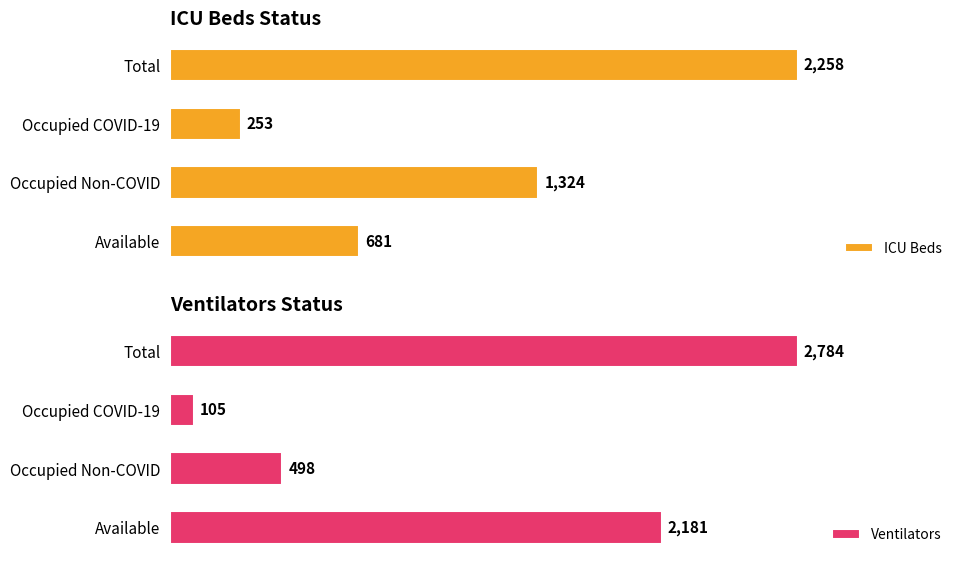

Count the number of categories in the chart.

4